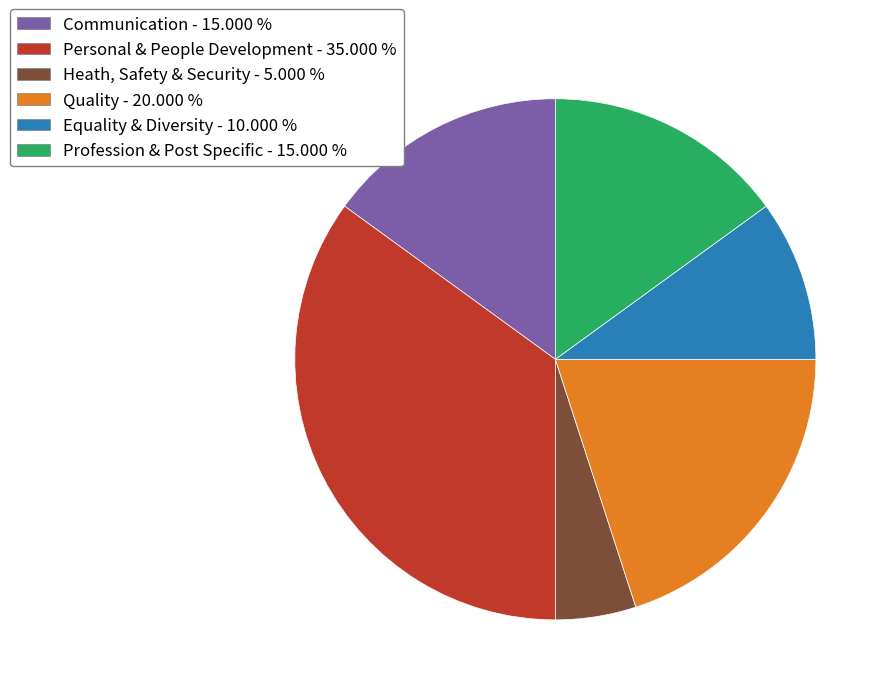

Does Personal & People Development account for over 50% of the chart?

No